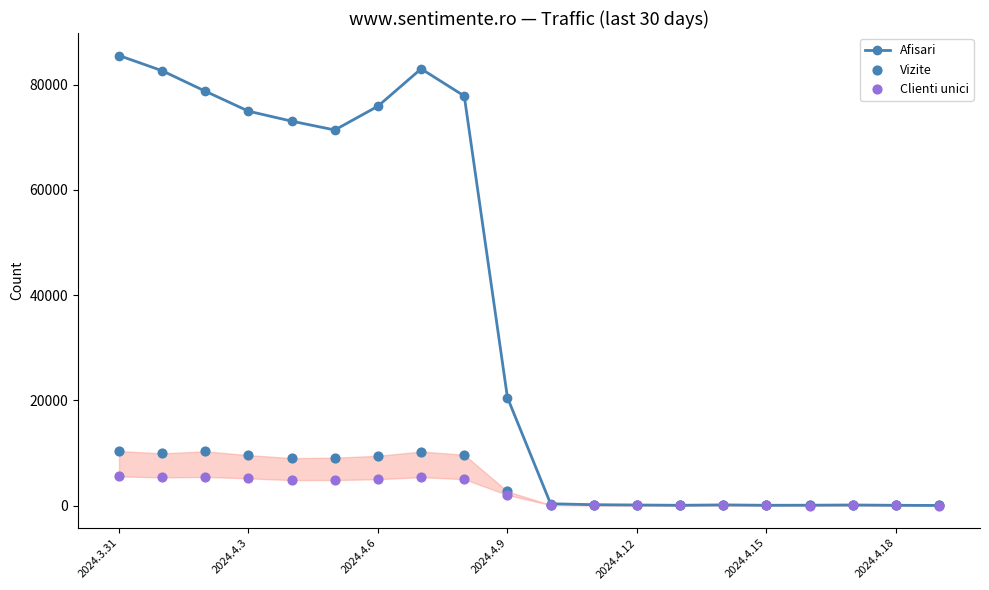

Which series has the largest total across all categories?

Afisari